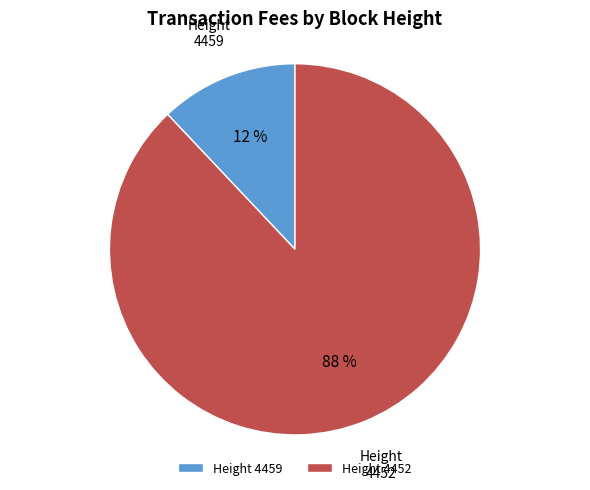

To the nearest percent, what percentage of the pie is Height 4459?

12%